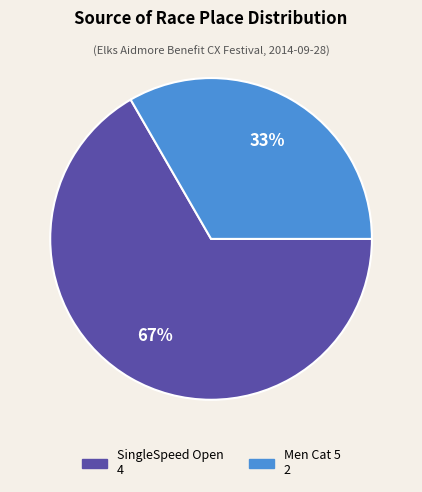

Is the sum of SingleSpeed Open and Men Cat 5 greater than half?

Yes